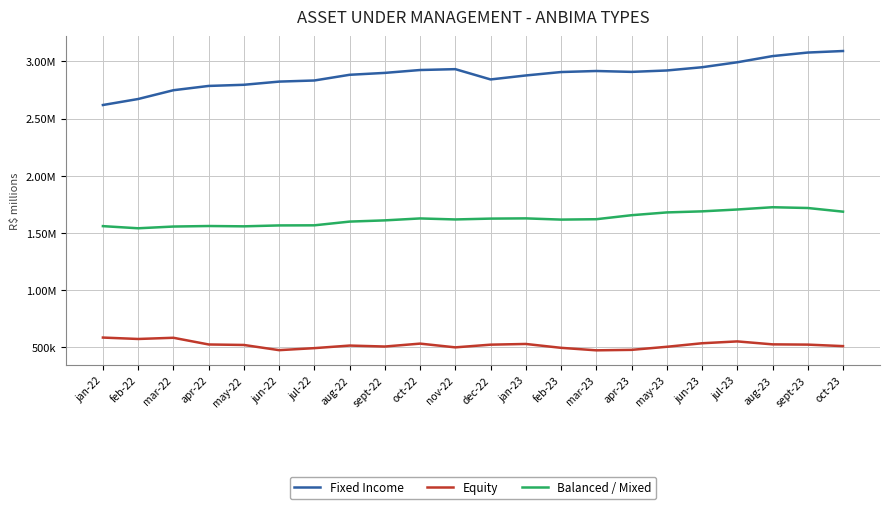

At which category does Fixed Income reach its first local peak?

nov-22